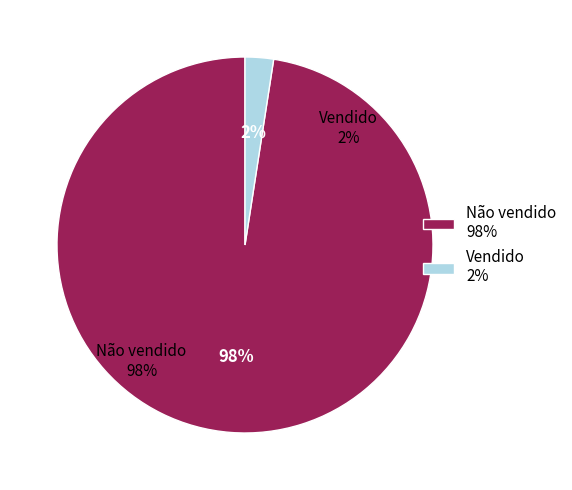

Rank the categories by value from lowest to highest.

Vendido, Não vendido